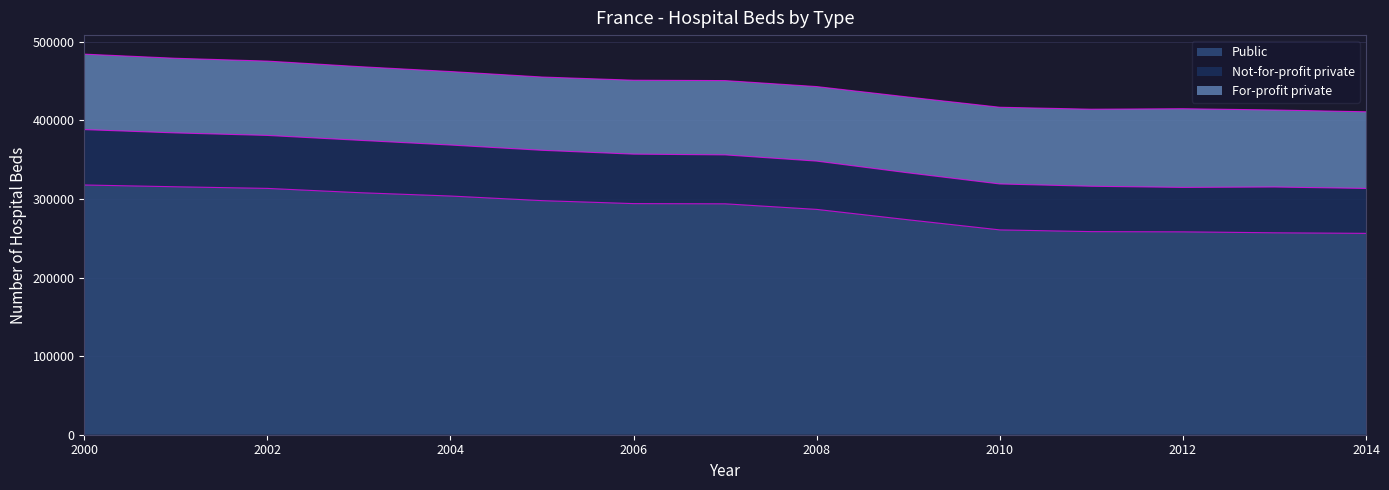

What are all the series names shown in the legend?

Public, Not-for-profit private, For-profit private